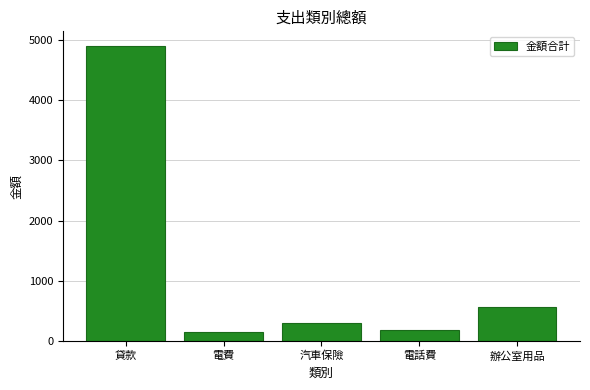

At which label does the data first exceed 300?

貸款